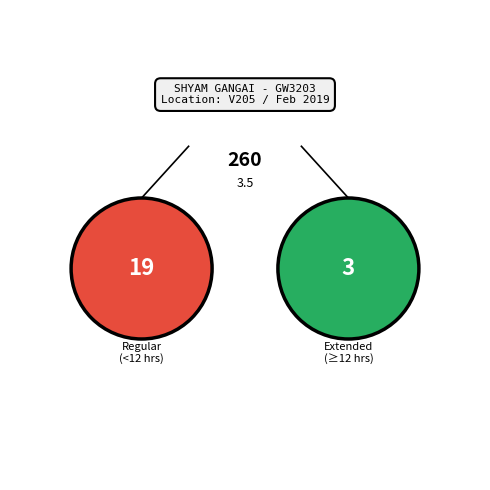

True or false: 2-Sat accounts for 18% of the total.

False